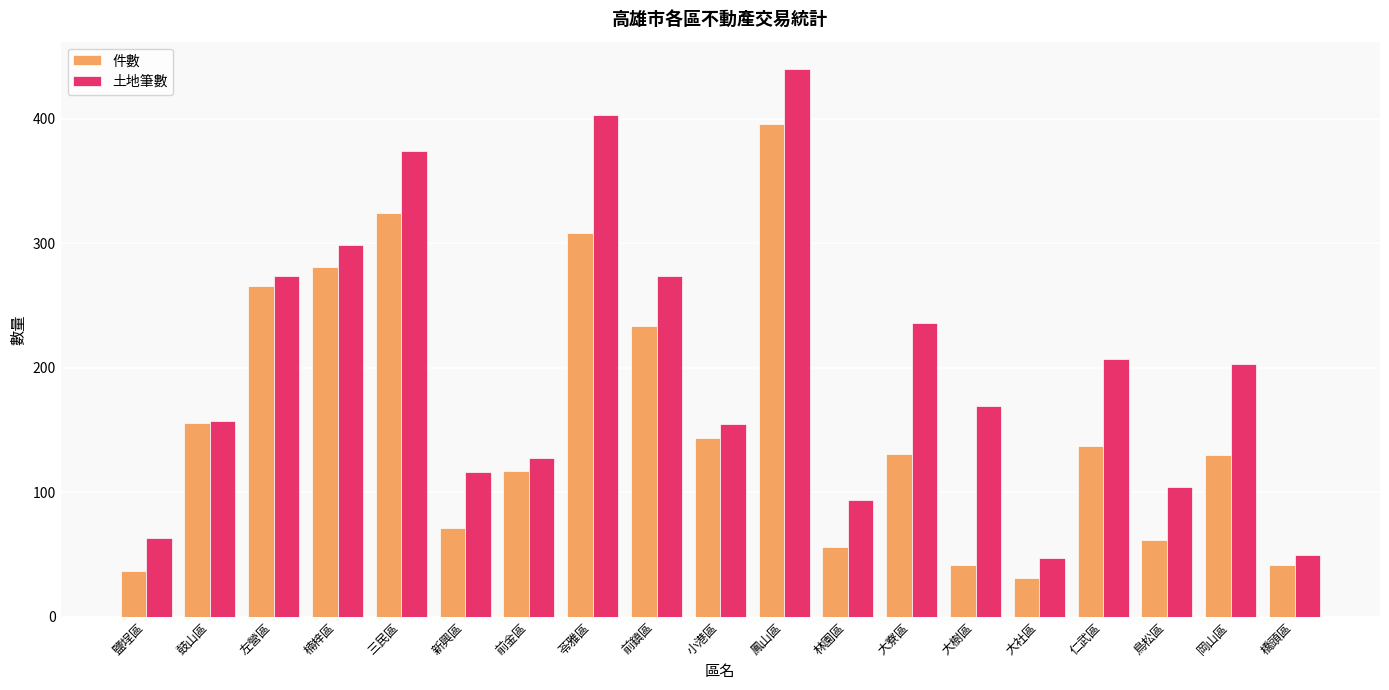

List the series in order of their peak value, highest first.

土地筆數, 件數